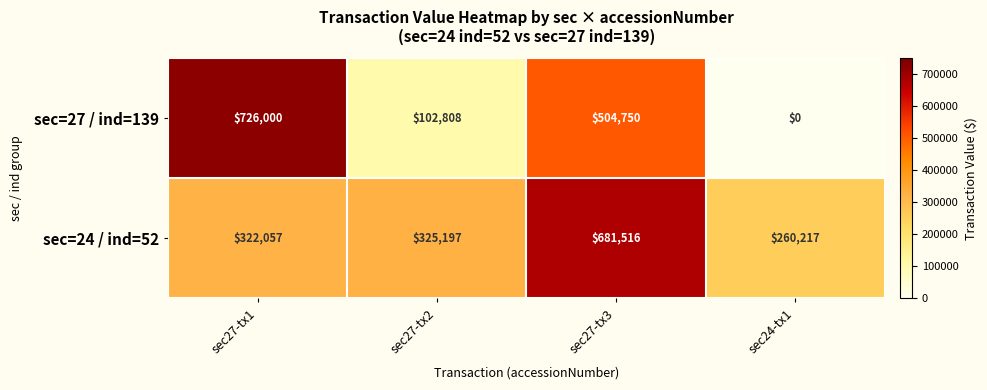

At how many categories does at least one series exceed 123642?

4